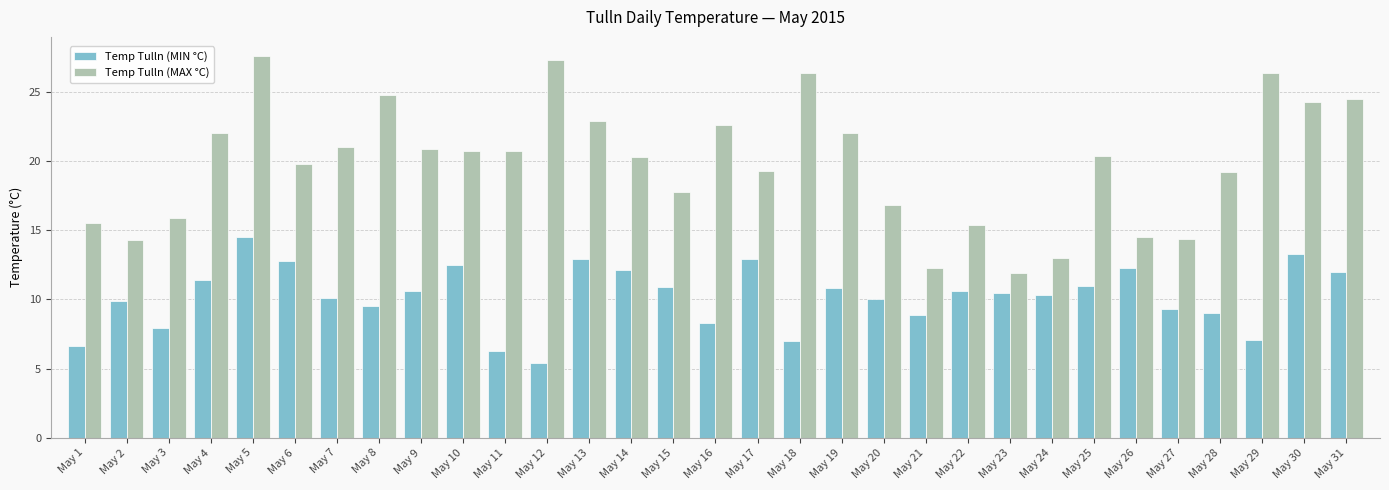

Which series has the widest spread of values?

Temp Tulln (MAX °C)